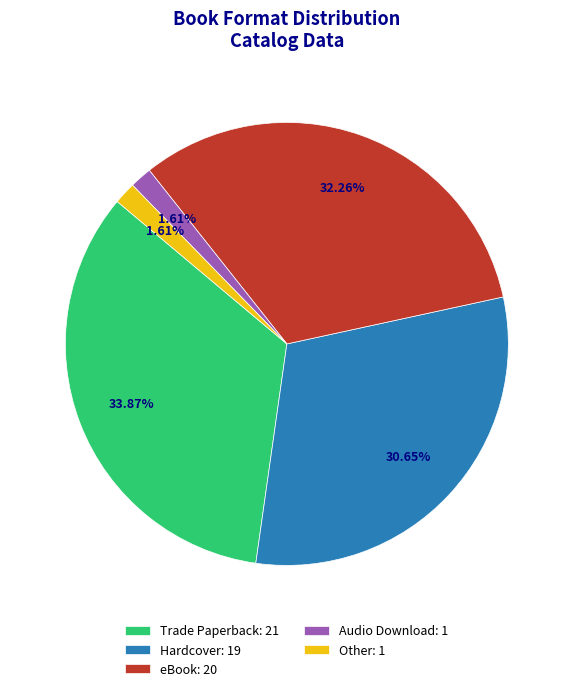

Which has a higher value, eBook or Hardcover?

eBook